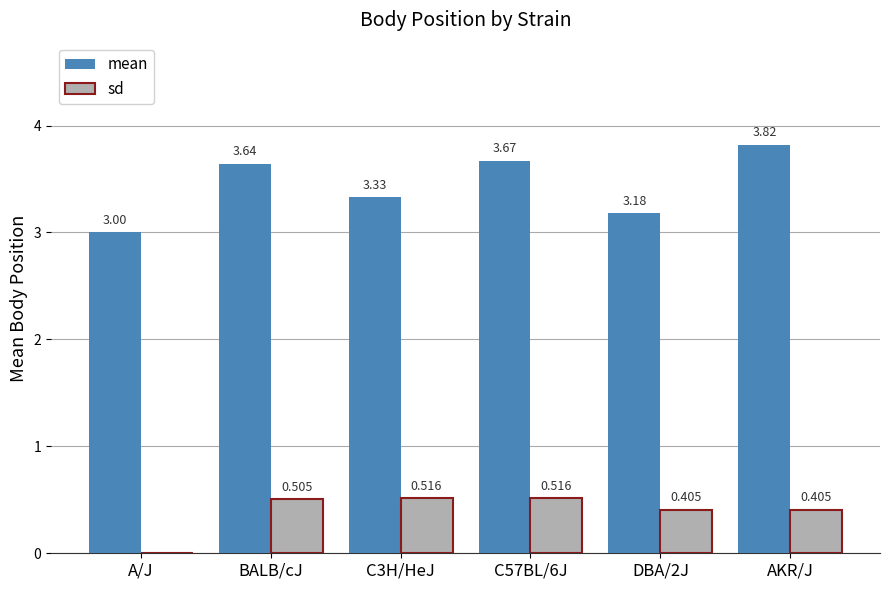

At which category is the sum across all series the highest?

AKR/J